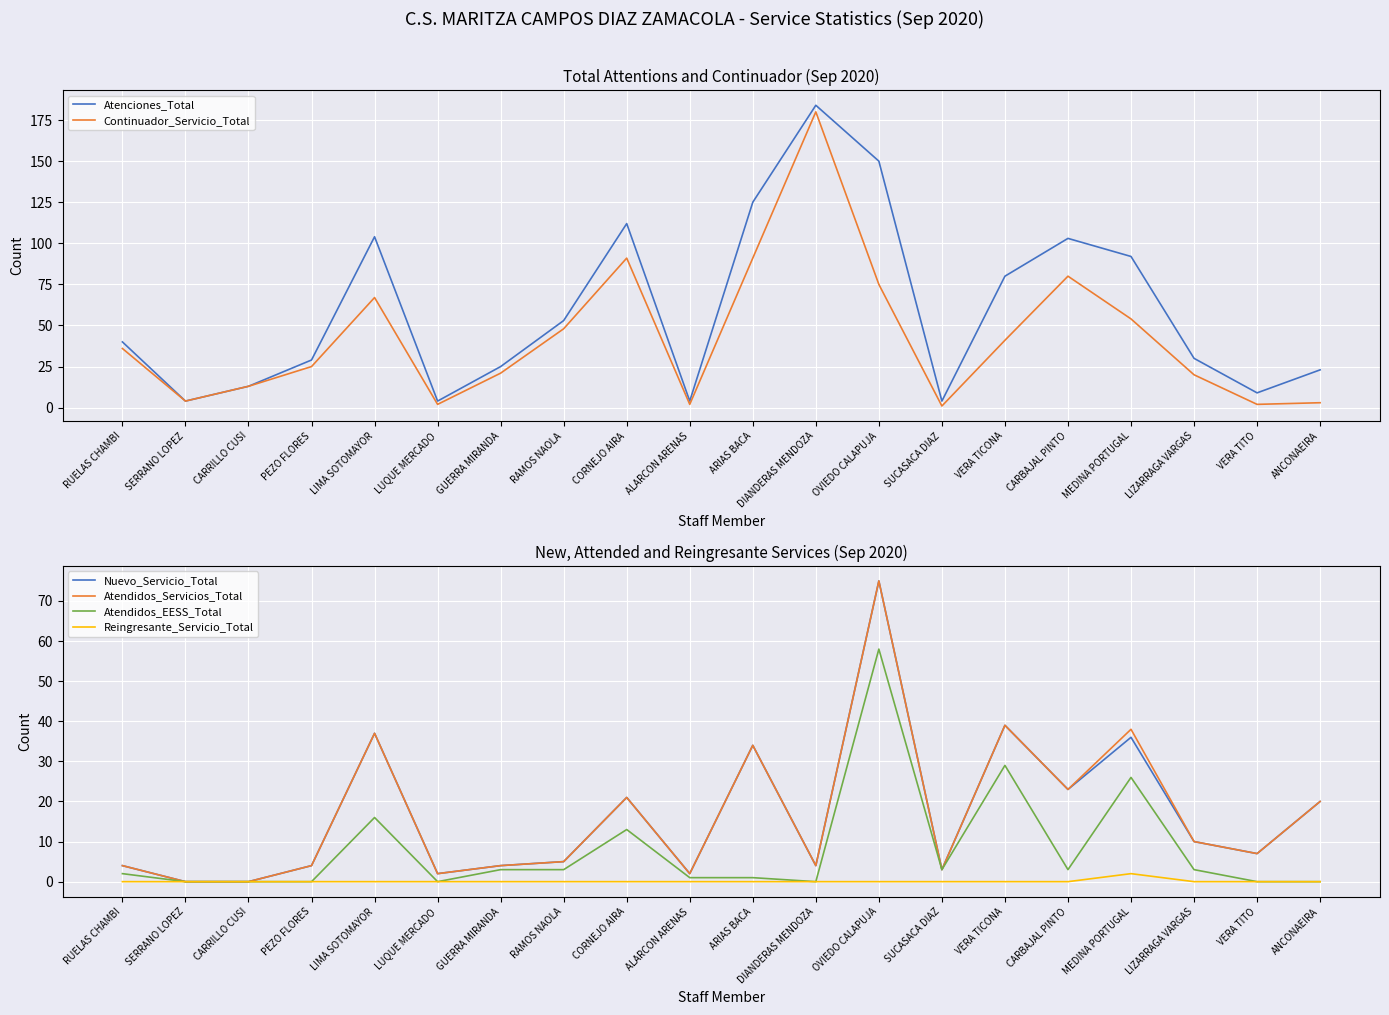

At which label does Atendidos_Servicios_Total reach its minimum?

SERRANO LOPEZ